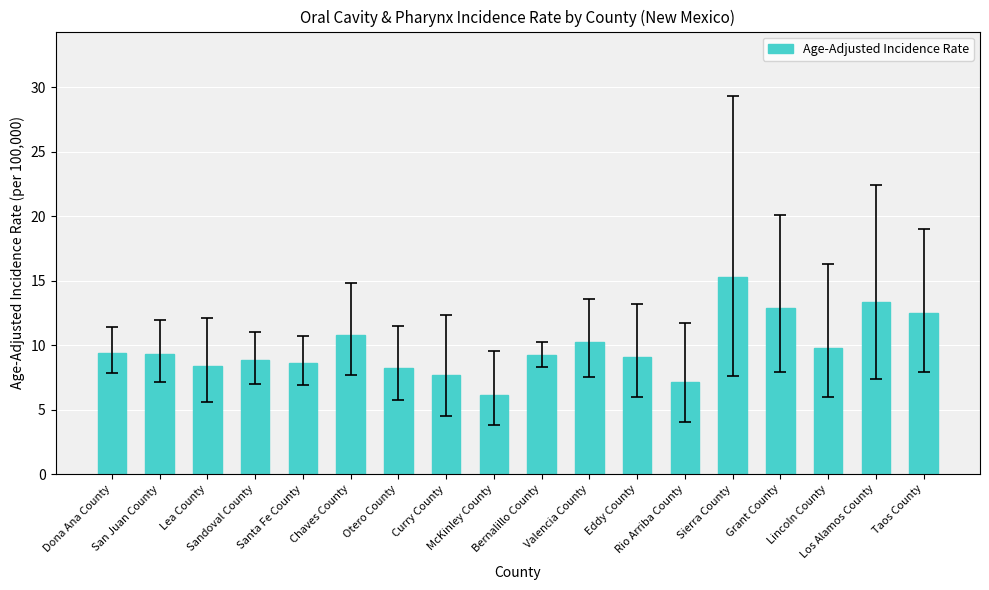

What is the difference between the maximum and second lowest values?

8.2